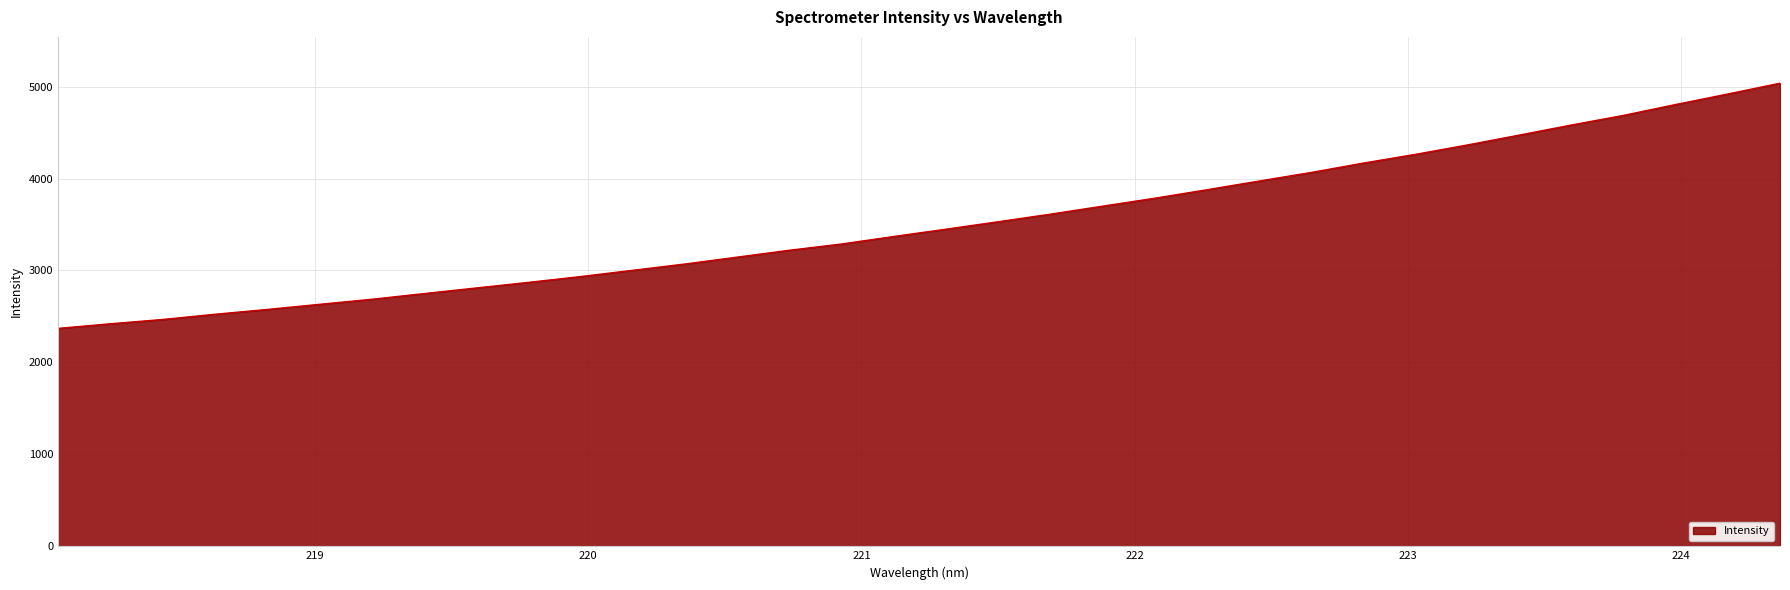

What is the greatest value displayed?

5037.0